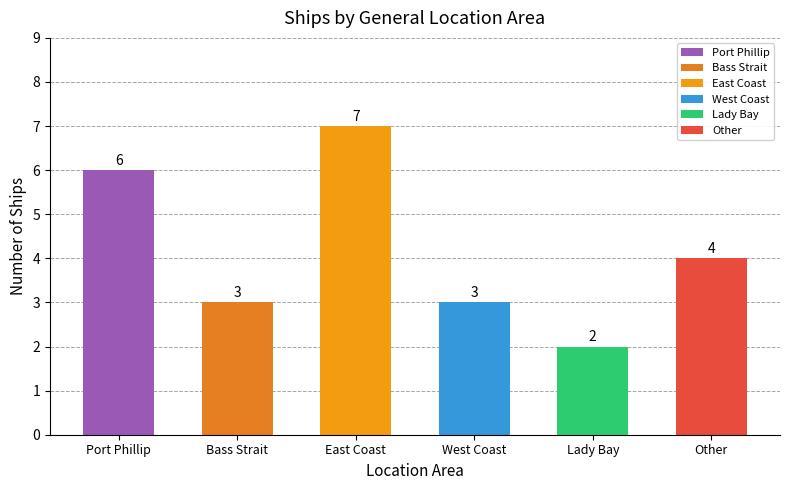

Does the chart contain stacked bars?

No